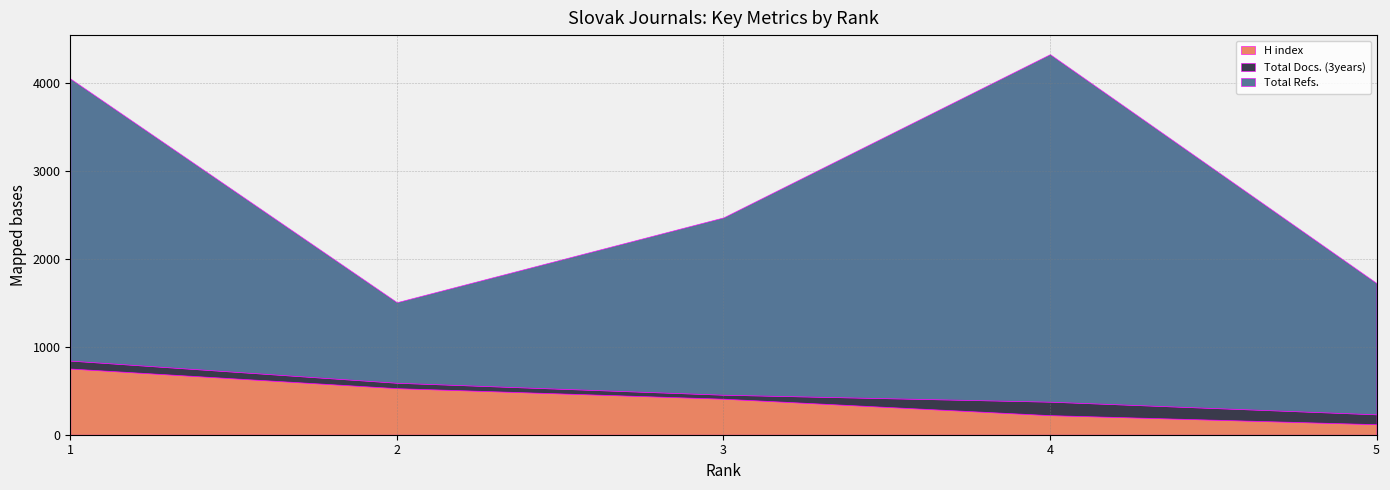

What is the difference between the Total Docs. (3years) values at 2 and 5?

51